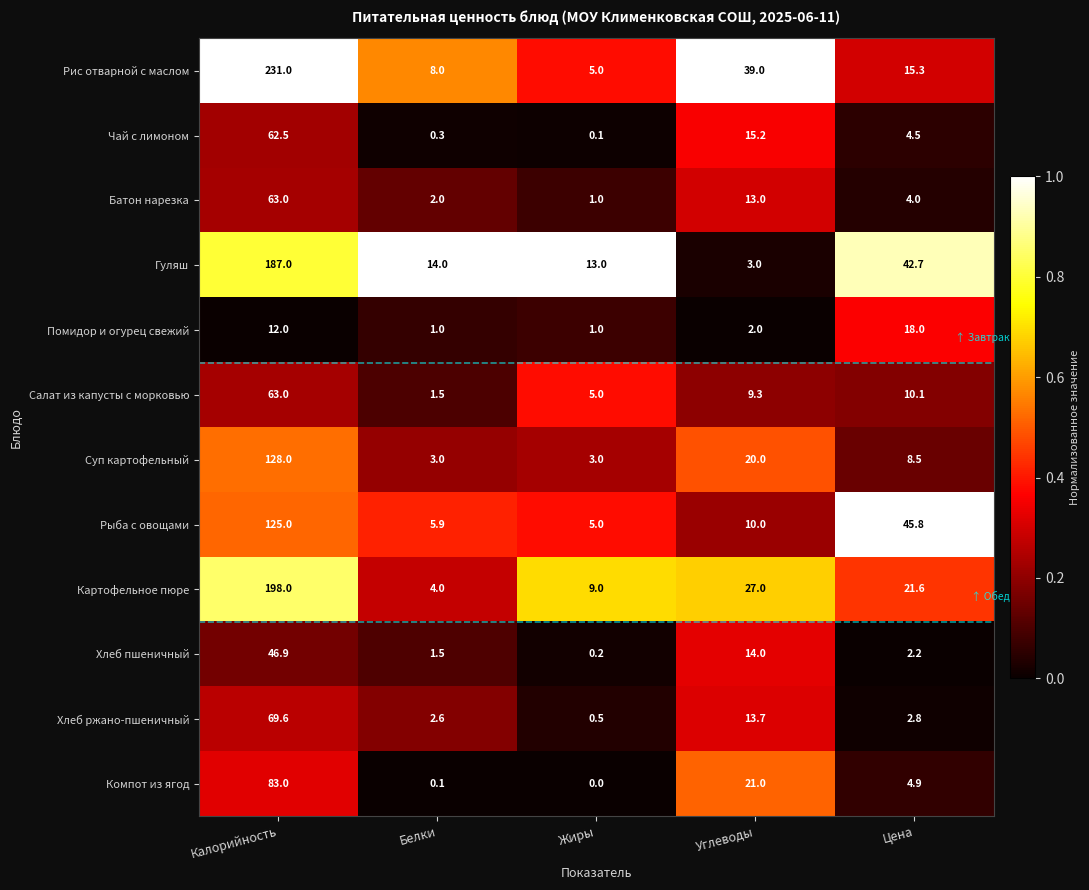

What is the sum of all Чай с лимоном values?

82.6